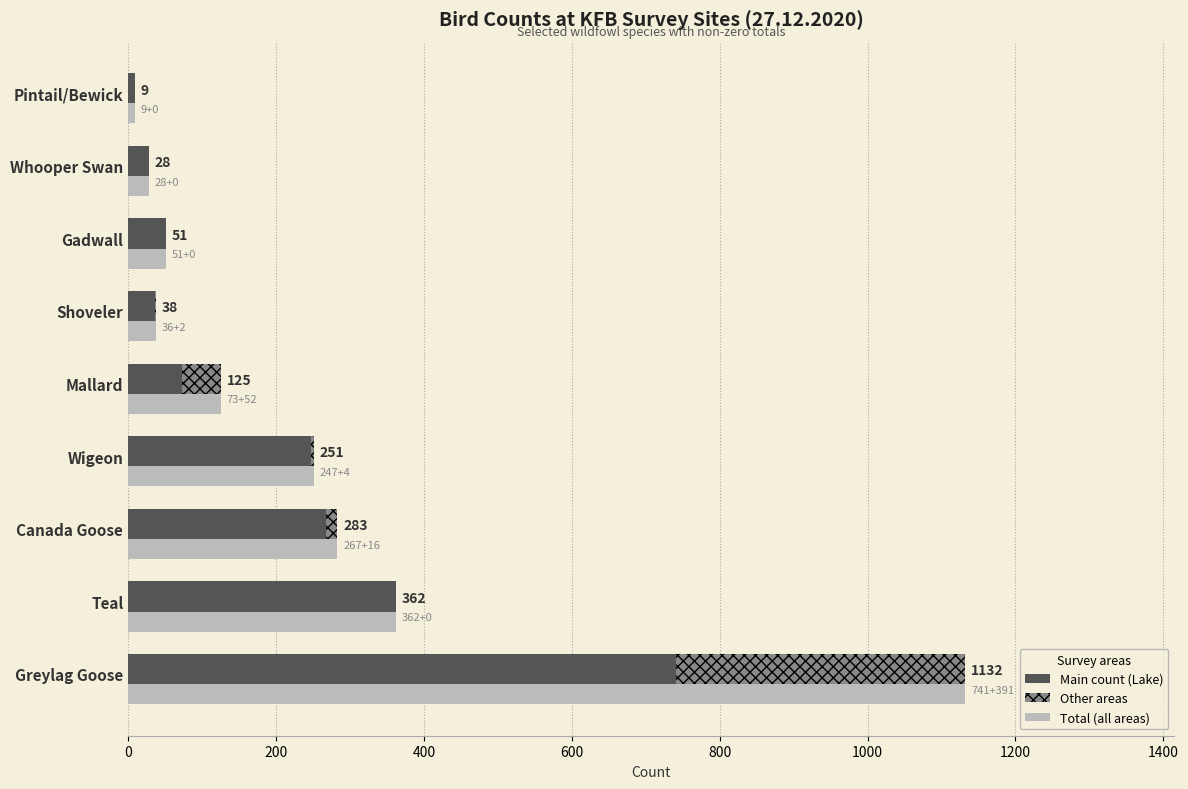

What is the average value of the Other areas series?

52